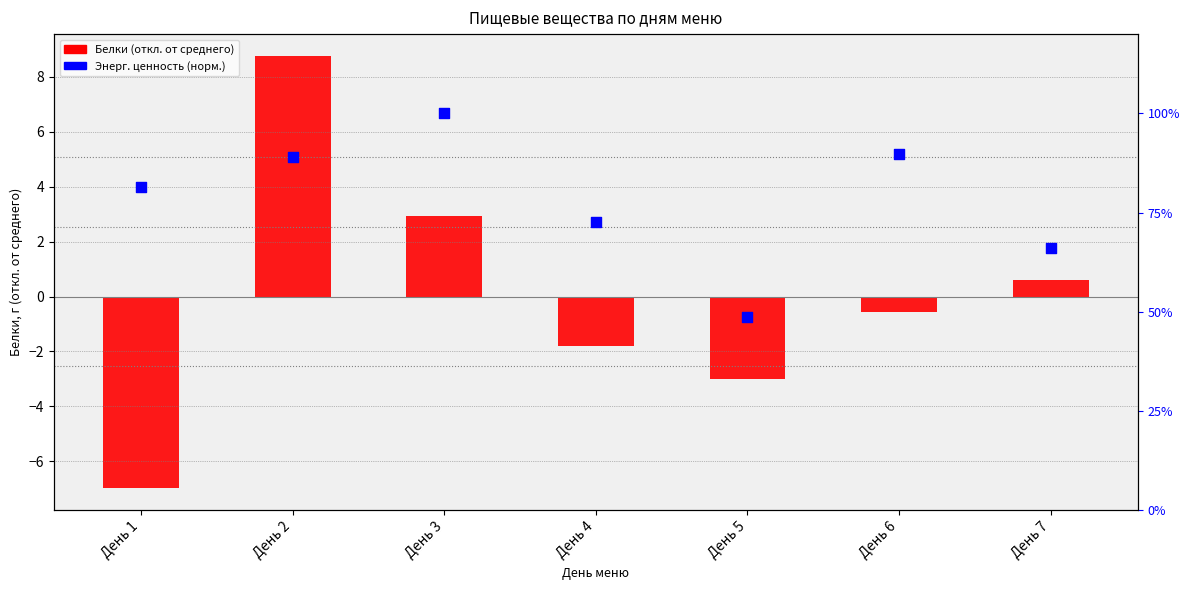

Which series has the widest spread of Y values?

Белки (откл. от среднего)